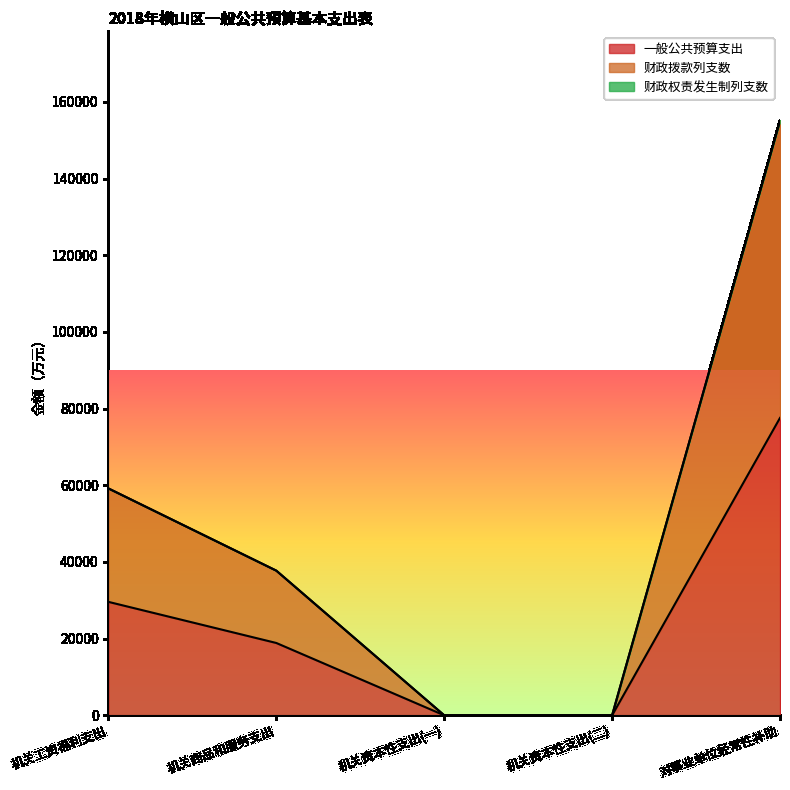

What is the label of the 4th point from the left?

机关资本性支出(二)